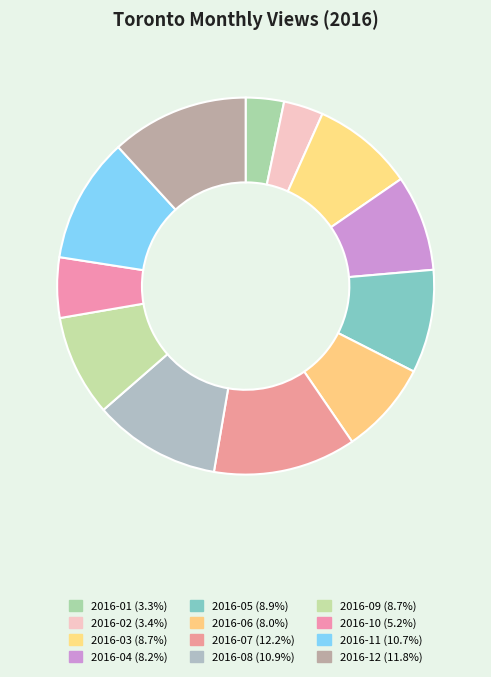

The 2016-01 slice represents 1% of the pie. True or false?

False